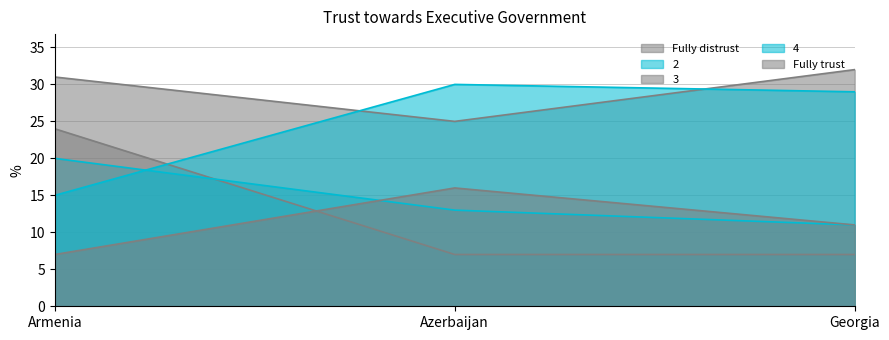

How many data points in 4 are less than 29?

1